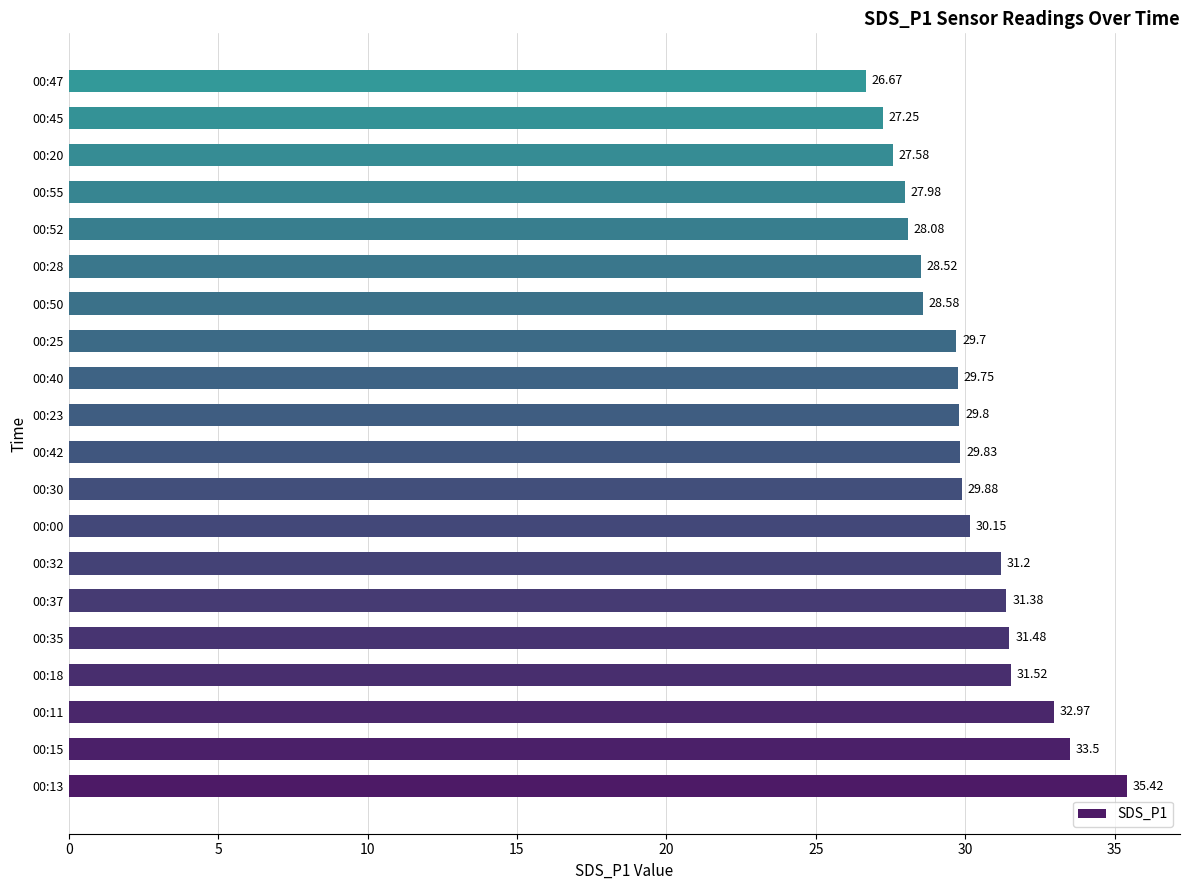

What is the difference between the maximum and second lowest values?

8.2